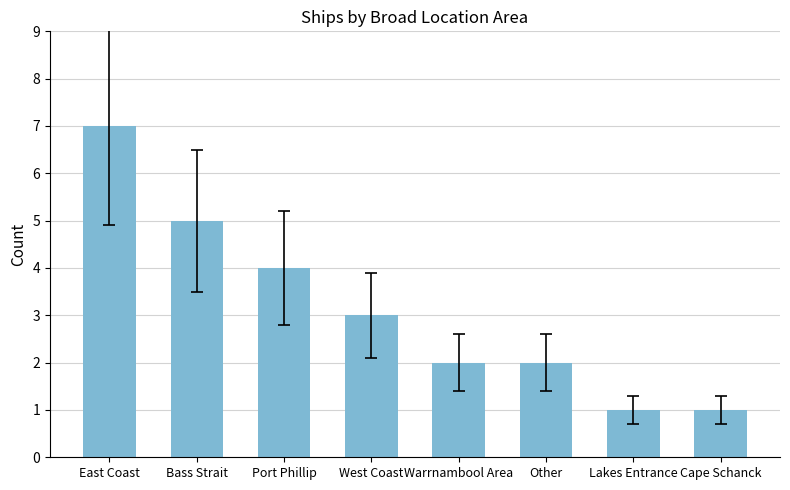

What is the greatest value displayed?

7